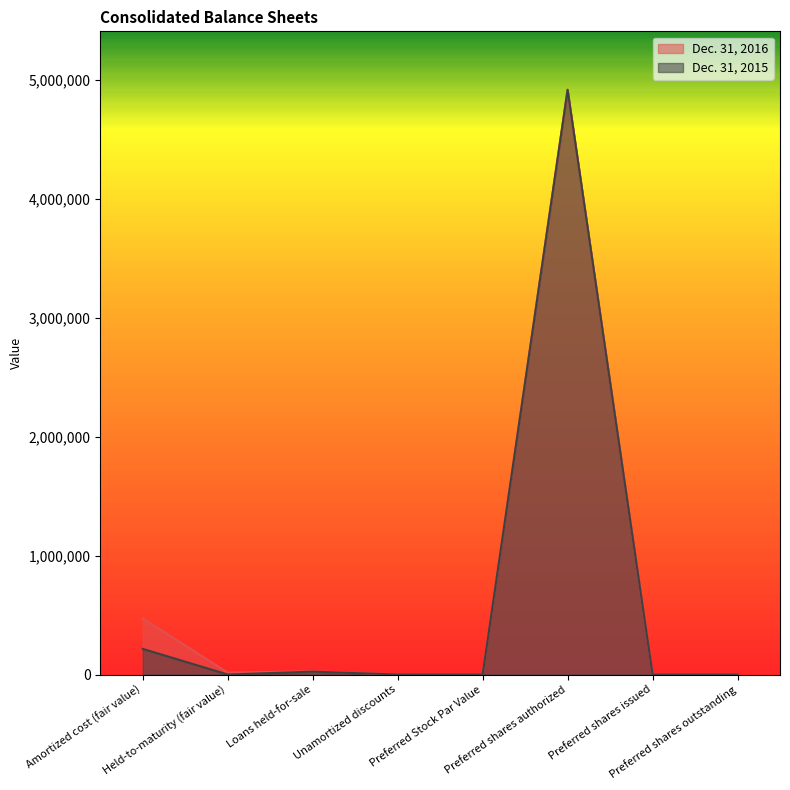

What position from the left is Preferred Stock Par Value?

5